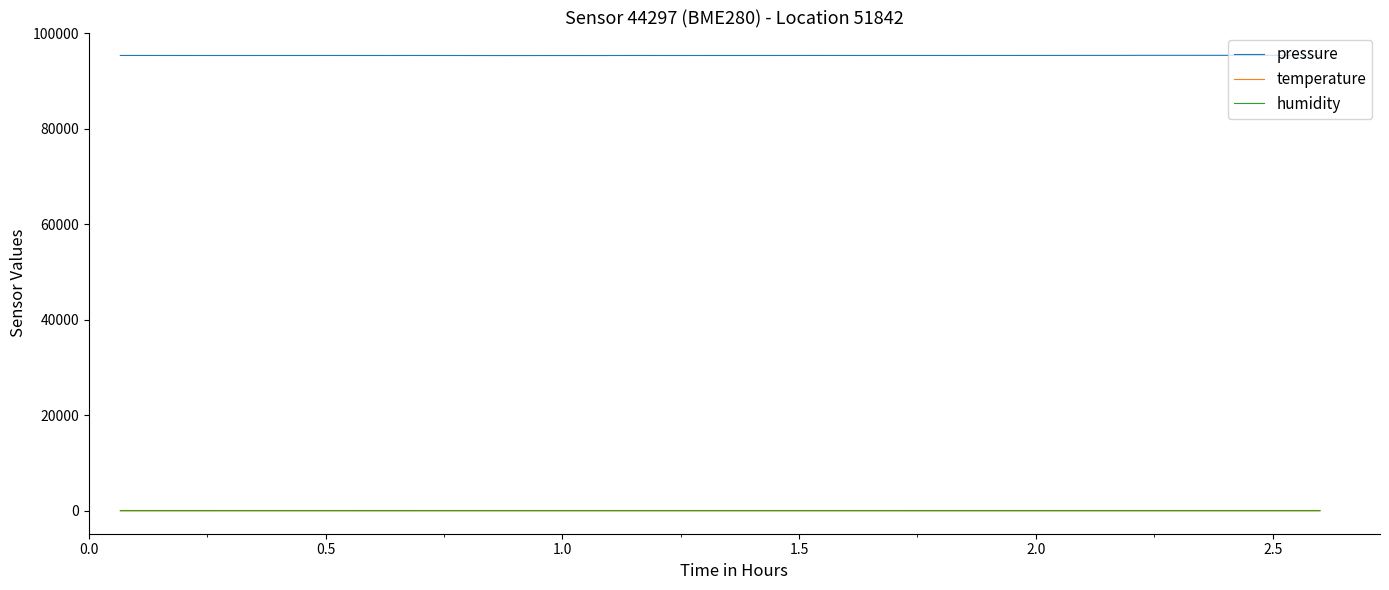

True or false: temperature and pressure cross at least once.

False